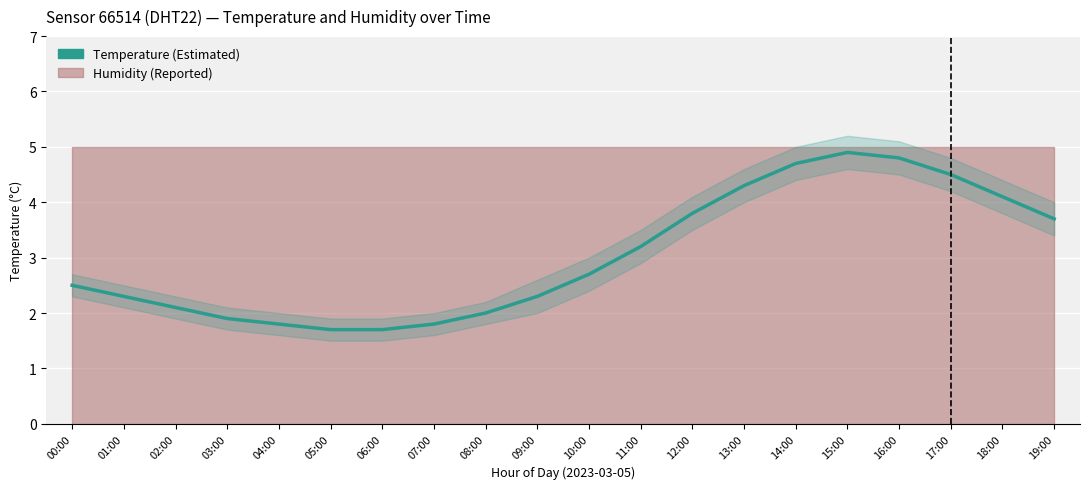

True or false: the data has more than 0 interior local peaks.

True